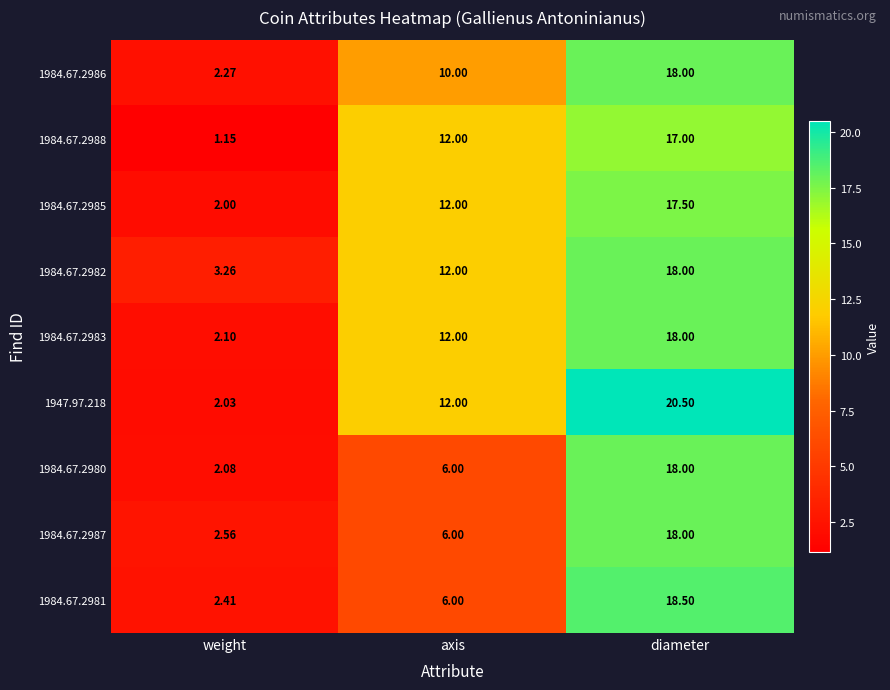

At which category is the sum across all series the highest?

diameter